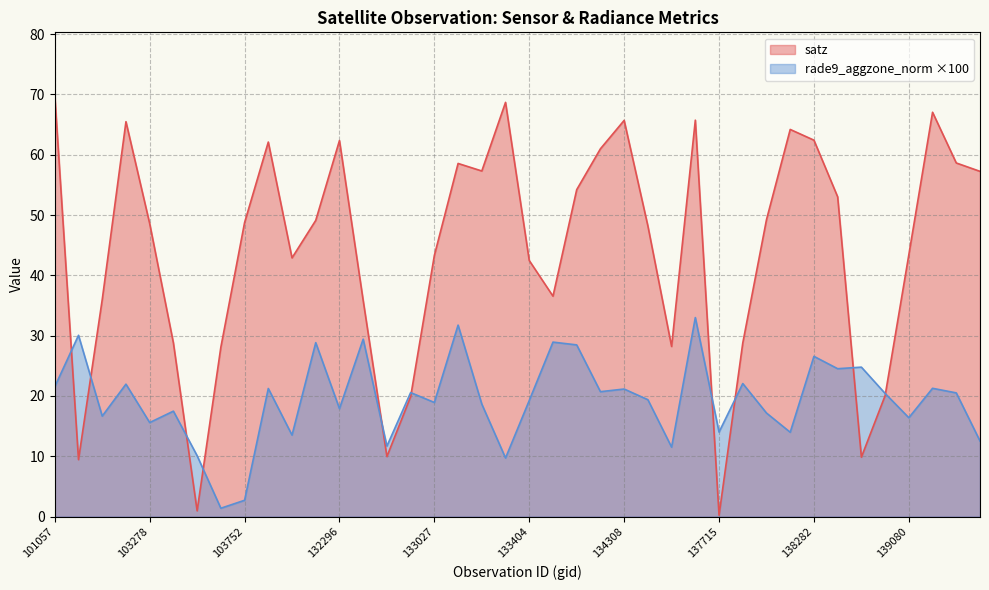

What is the spread (max minus min) of values at 138105?

50.2